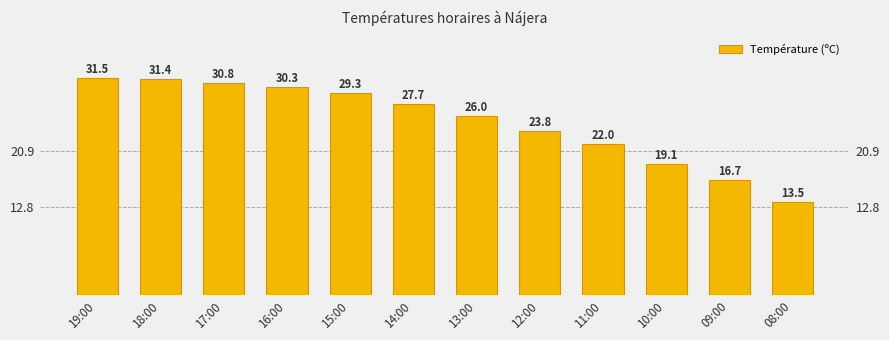

What is the sum of all values?

302.1